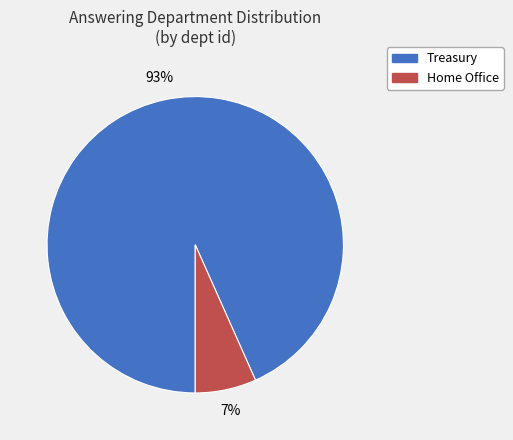

To the nearest percent, what is the average slice percentage?

50%